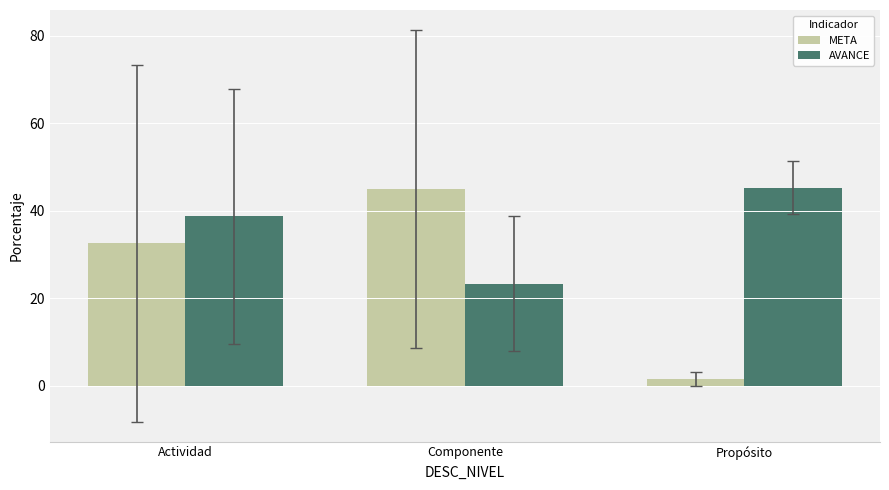

Does the chart contain stacked bars?

No